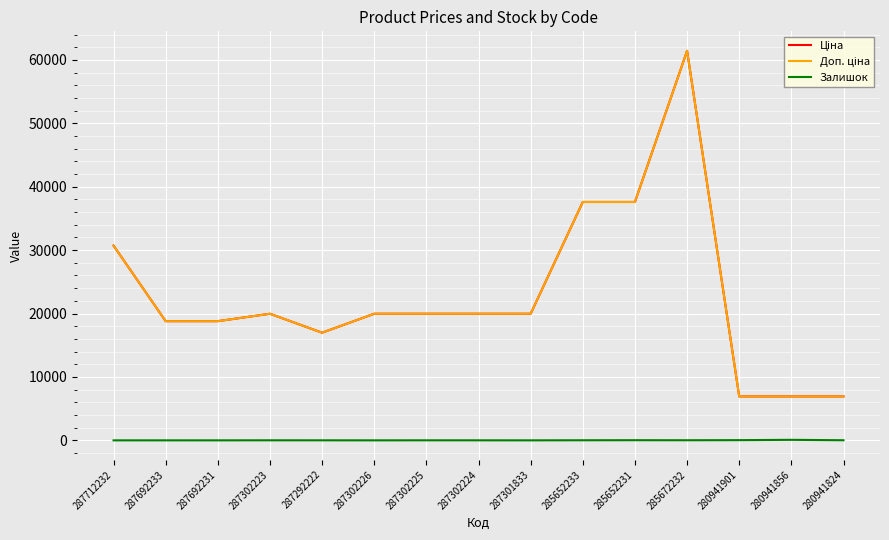

Reading right to left, list all the values displayed in this chart.

Ціна: 6925.7	6925.7	6925.7	61434.3	37593.6	37593.6	19964.2	19964.2	19964.2	19964.2	16976.3	19964.2	18796.8	18796.8	30717.1
Доп. ціна: 6925.7	6925.7	6925.7	61434.3	37593.6	37593.6	19964.2	19964.2	19964.2	19964.2	16976.3	19964.2	18796.8	18796.8	30717.1
Залишок: 17.0	81.0	31.0	16.0	23.0	13.0	0.0	3.0	5.0	0.0	4.0	7.0	0.0	0.0	0.0